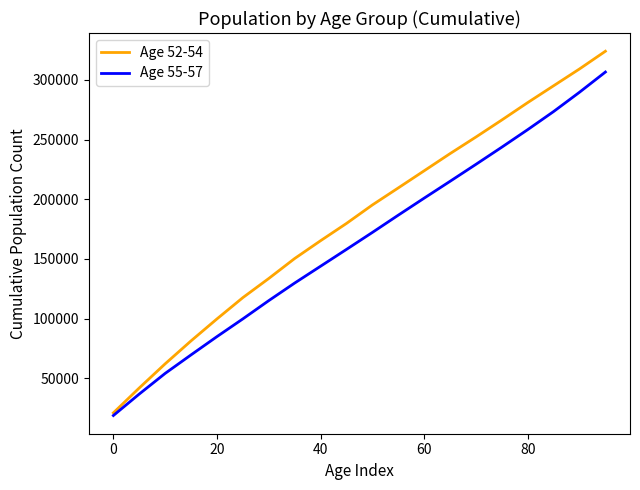

Does the chart have visible grid lines?

No